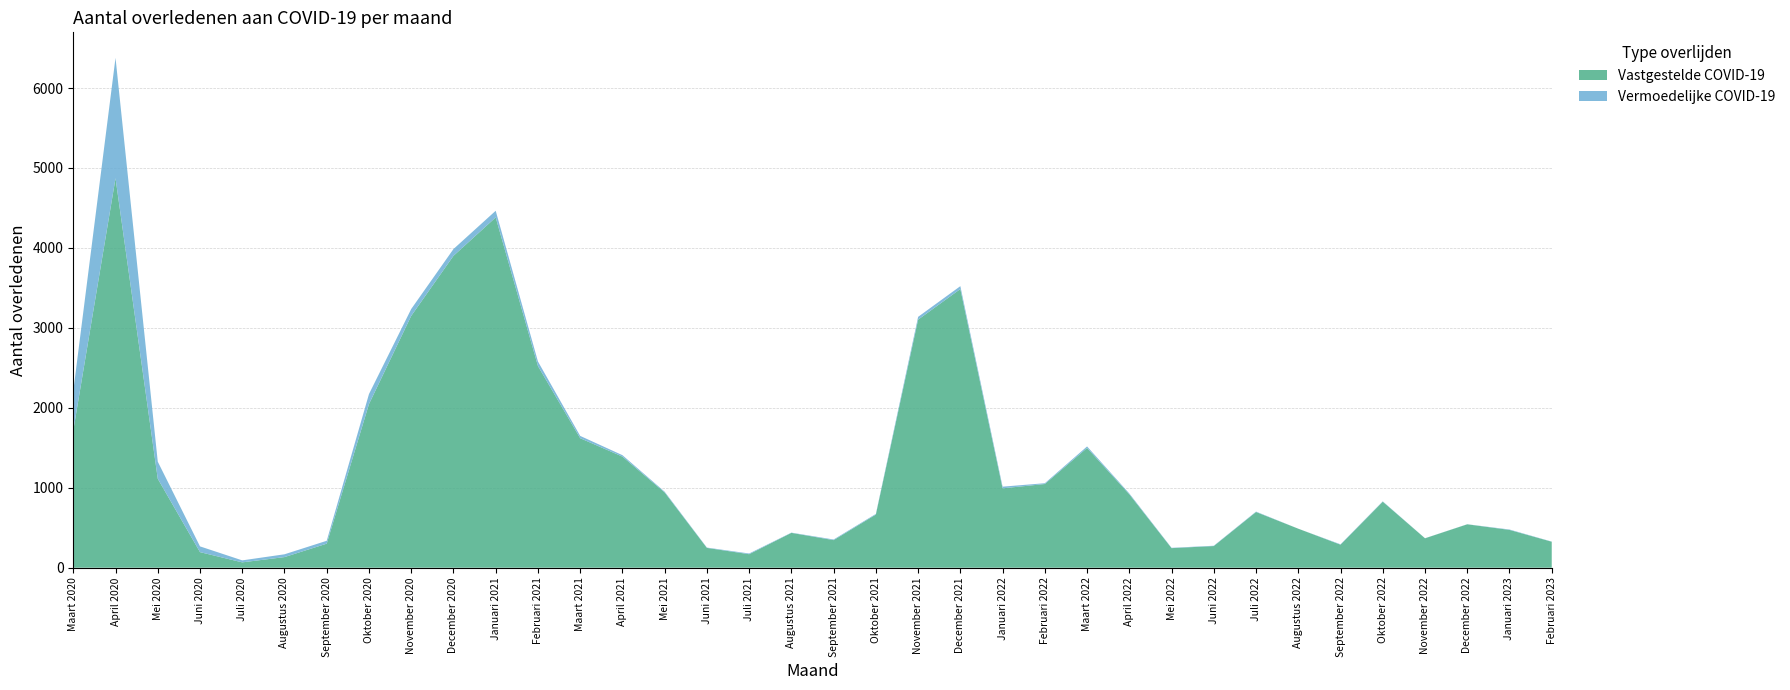

Reading left to right, extract all data points from this chart.

Vastgestelde COVID-19: Maart 2020=1716	April 2020=4872	Mei 2020=1113	Juni 2020=195	Juli 2020=67	Augustus 2020=133	September 2020=301	Oktober 2020=2047	November 2020=3150	December 2020=3901	Januari 2021=4382	Februari 2021=2523	Maart 2021=1620	April 2021=1390	Mei 2021=942	Juni 2021=248	Juli 2021=169	Augustus 2021=436	September 2021=345	Oktober 2021=665	November 2021=3103	December 2021=3486	Januari 2022=993	Februari 2022=1047	Maart 2022=1498	April 2022=919	Mei 2022=245	Juni 2022=271	Juli 2022=697	Augustus 2022=488	September 2022=288	Oktober 2022=826	November 2022=368	December 2022=543	Januari 2023=473	Februari 2023=325
Vermoedelijke COVID-19: Maart 2020=494	April 2020=1506	Mei 2020=214	Juni 2020=72	Juli 2020=25	Augustus 2020=35	September 2020=36	Oktober 2020=125	November 2020=86	December 2020=85	Januari 2021=83	Februari 2021=57	Maart 2021=29	April 2021=18	Mei 2021=9	Juni 2021=4	Juli 2021=9	Augustus 2021=3	September 2021=8	Oktober 2021=8	November 2021=35	December 2021=36	Januari 2022=21	Februari 2022=10	Maart 2022=19	April 2022=10	Mei 2022=4	Juni 2022=4	Juli 2022=5	Augustus 2022=0	September 2022=5	Oktober 2022=4	November 2022=1	December 2022=1	Januari 2023=5	Februari 2023=2